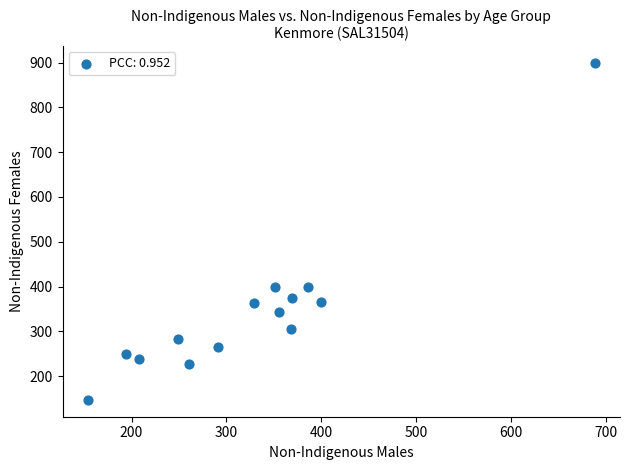

What is the range of X values (max minus min)?

534